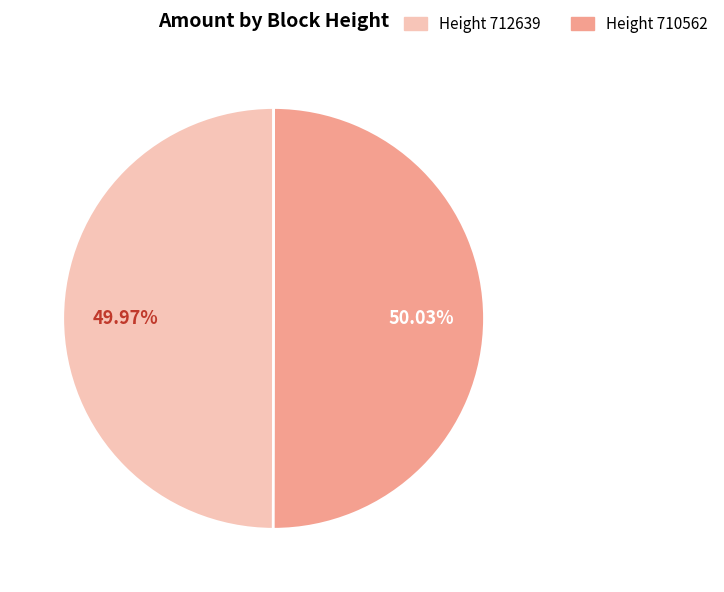

How many slices are in this pie chart?

2